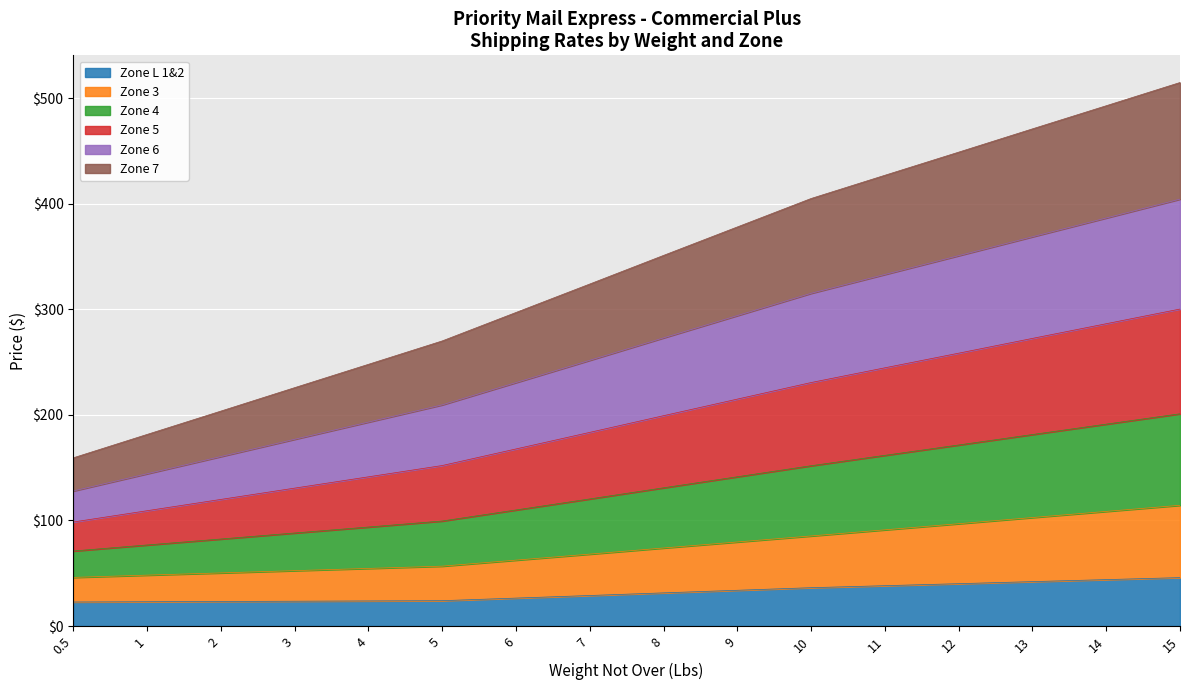

The value of Zone L 1&2 at 11 is 63.6. True or false?

False